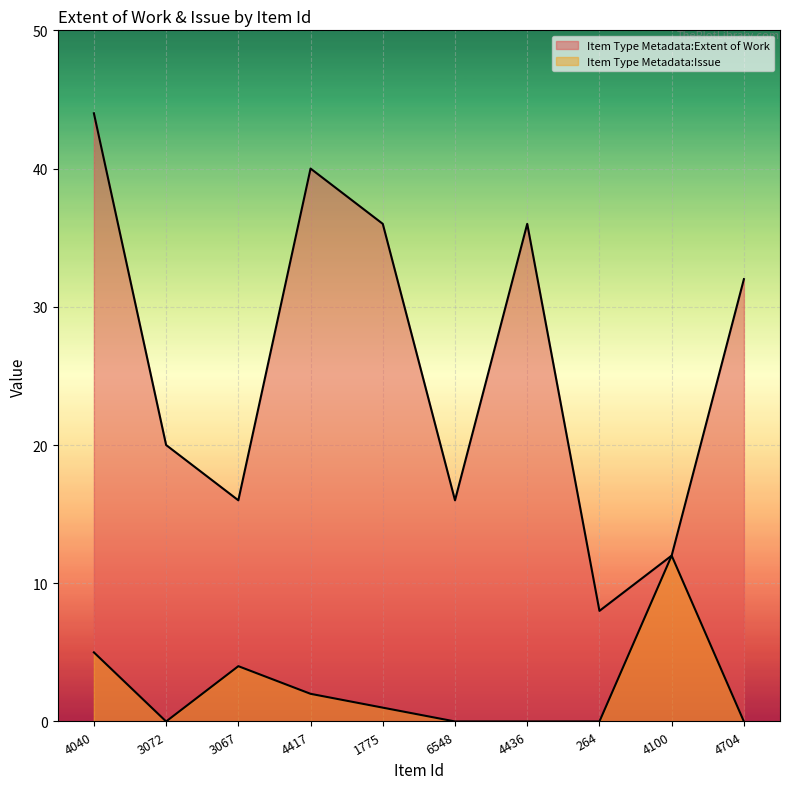

What is the greatest value displayed?

44